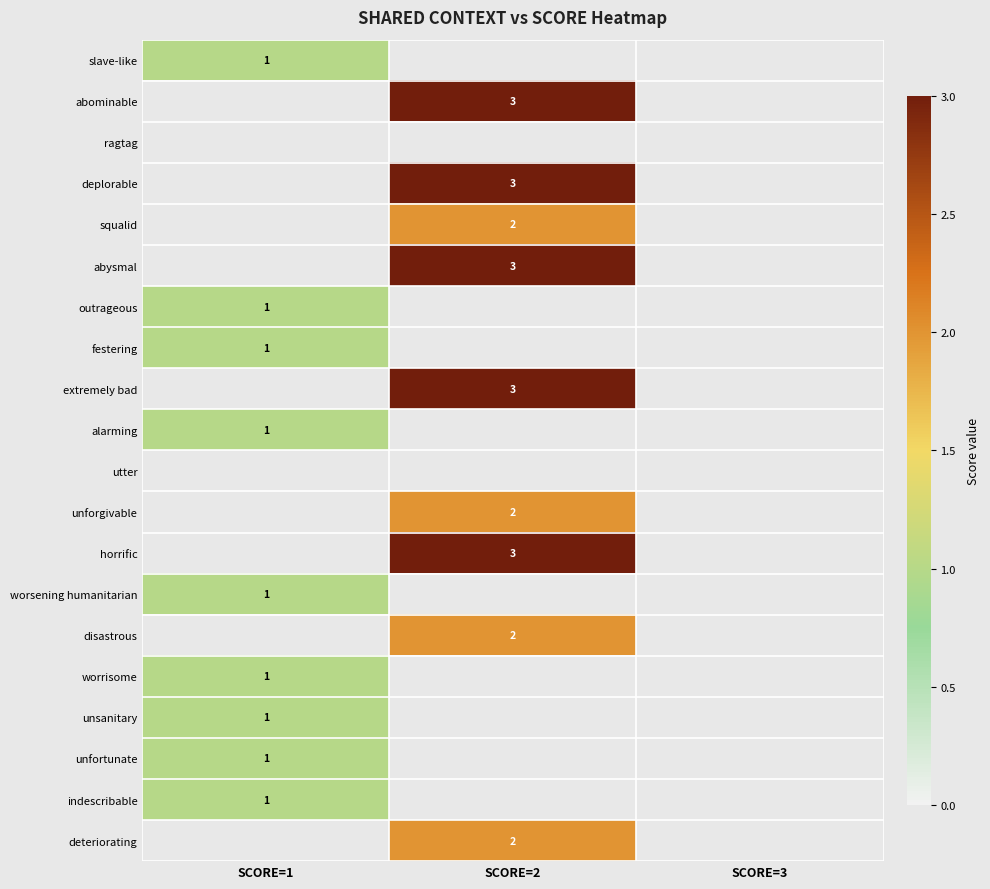

The abysmal series shows 3 at SCORE=2. True or false?

True